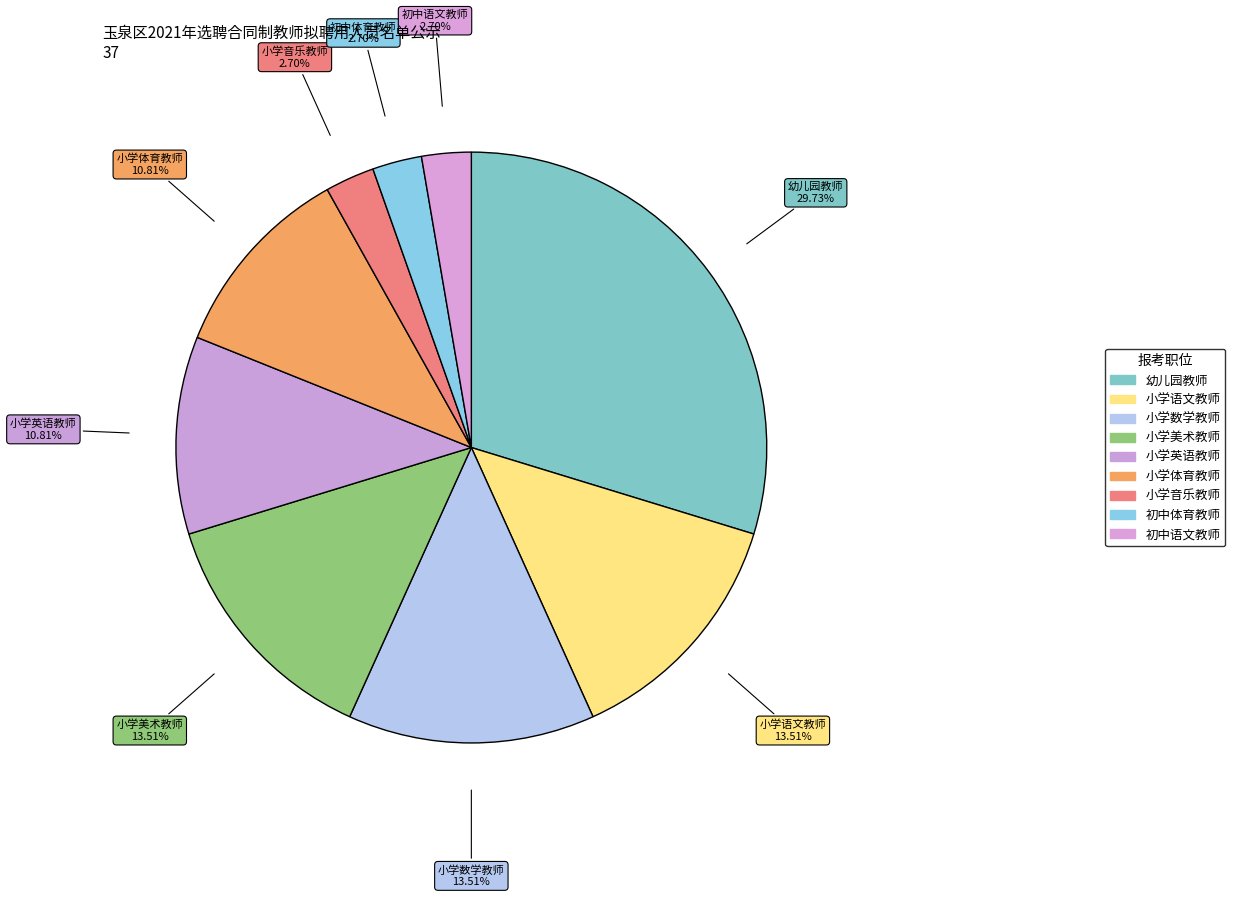

How many slices are in this pie chart?

9